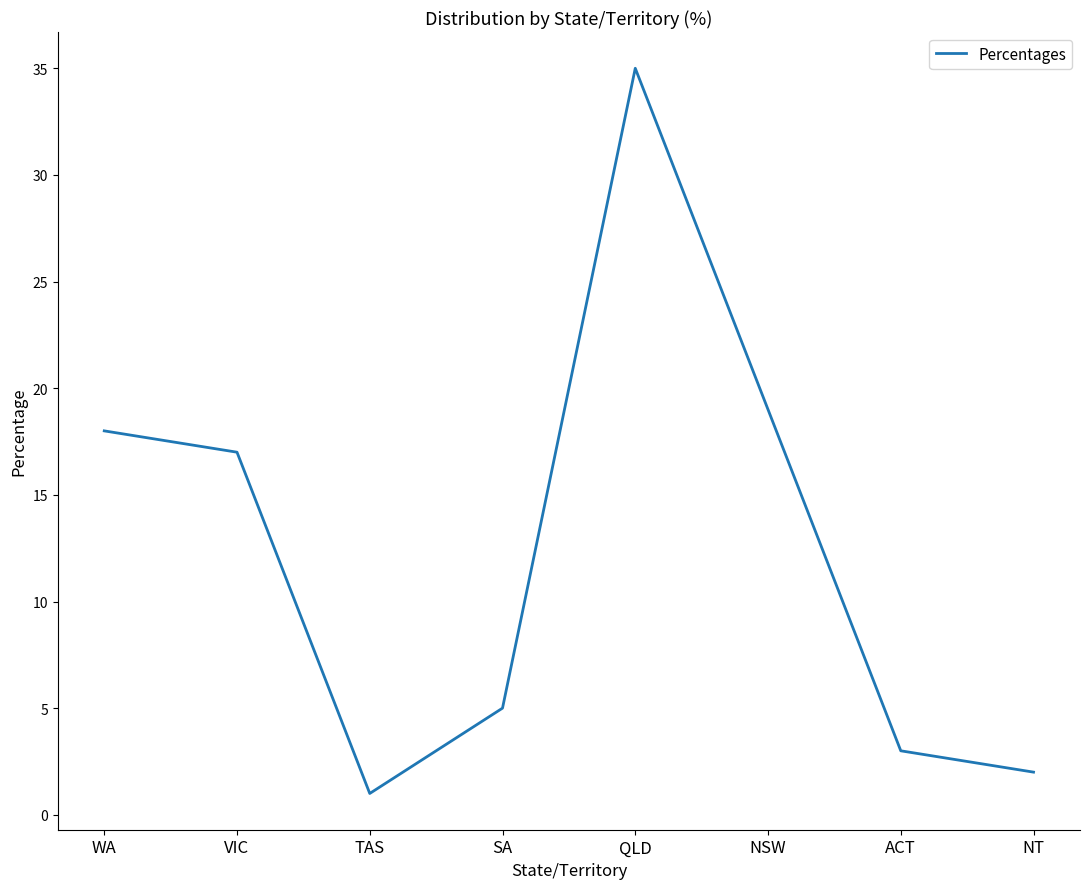

What position from the left is TAS?

3